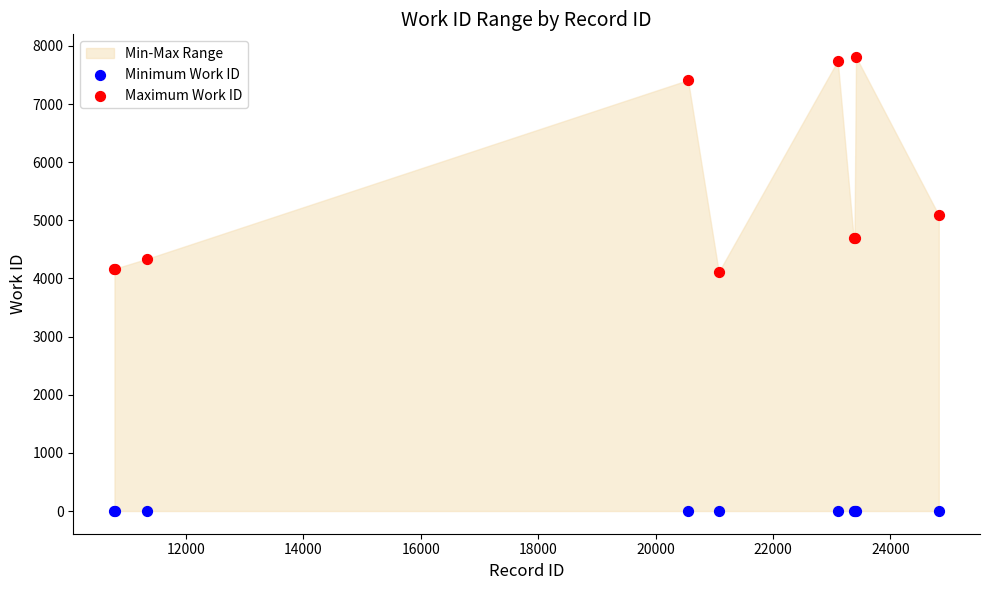

In the Maximum Work ID series, what Y value is closest to 5959?

5088